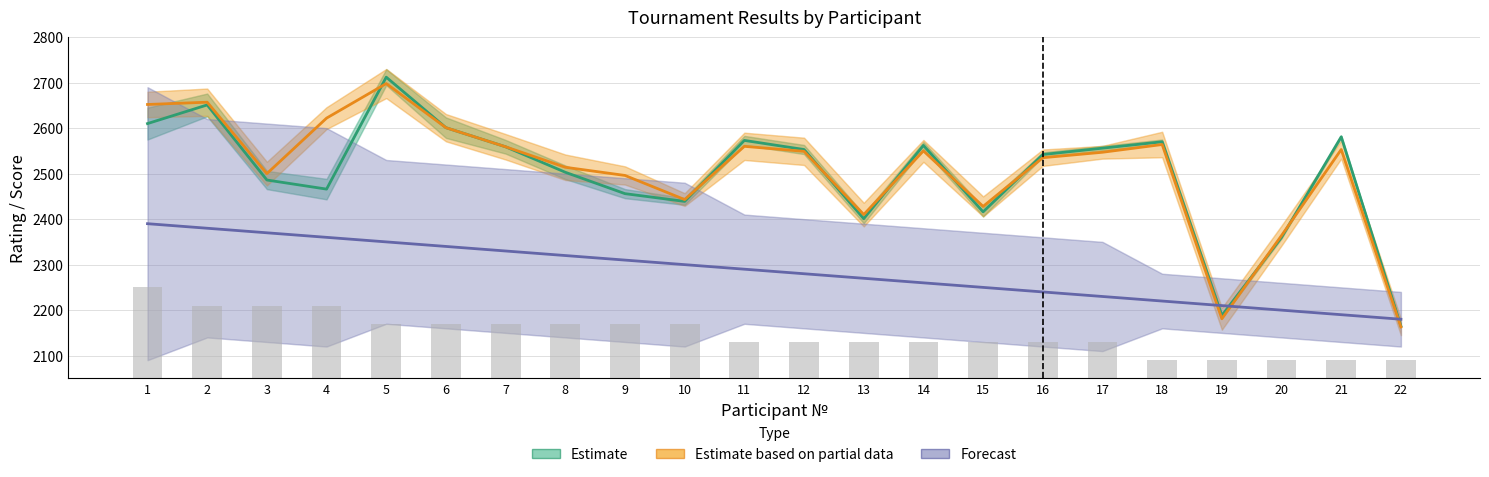

What is the maximum value for Estimate based on partial data?

2698